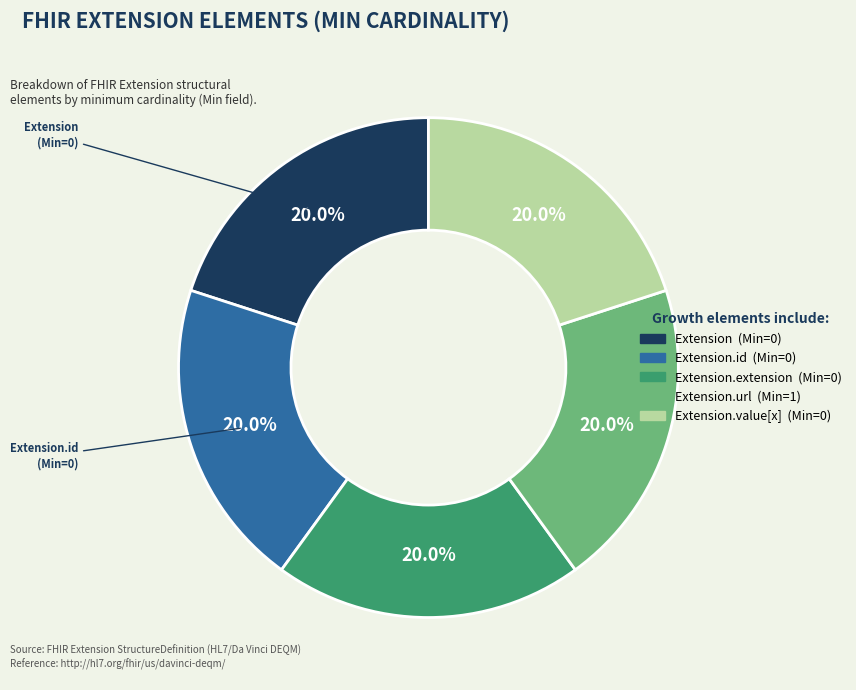

Is there a majority slice in this chart?

No